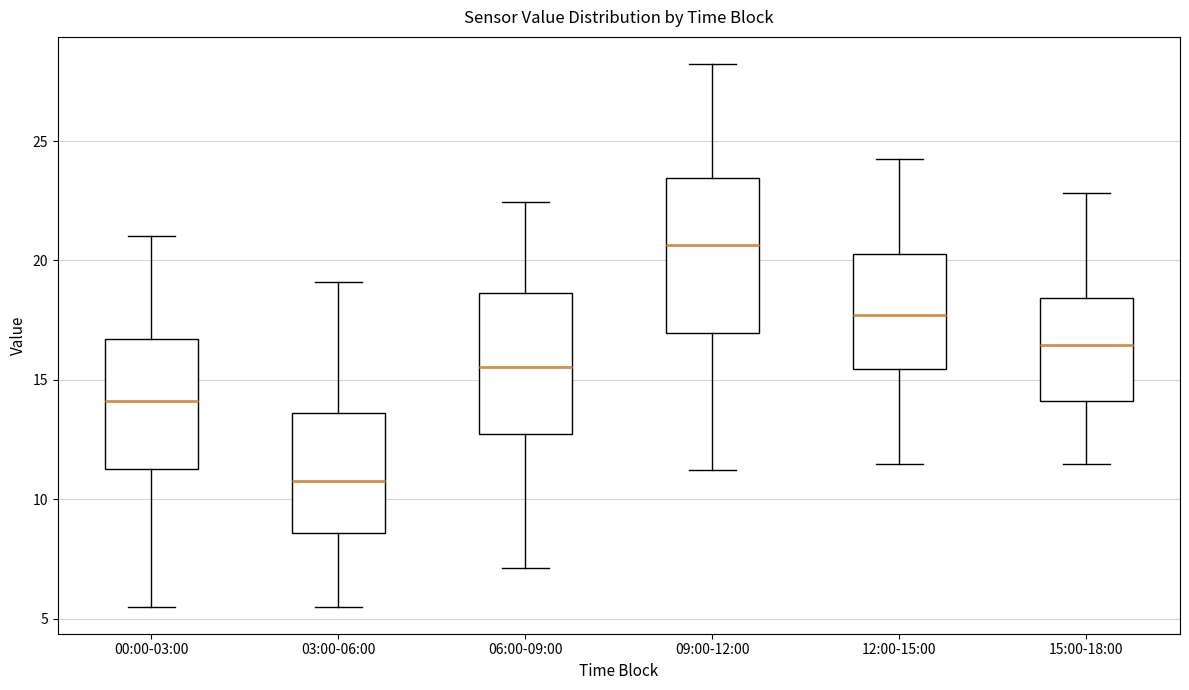

Where is the lower edge of the box for 15:00-18:00 on the y-axis? The values are not printed on the chart, so give them approximately, as read against the axis.

14.0